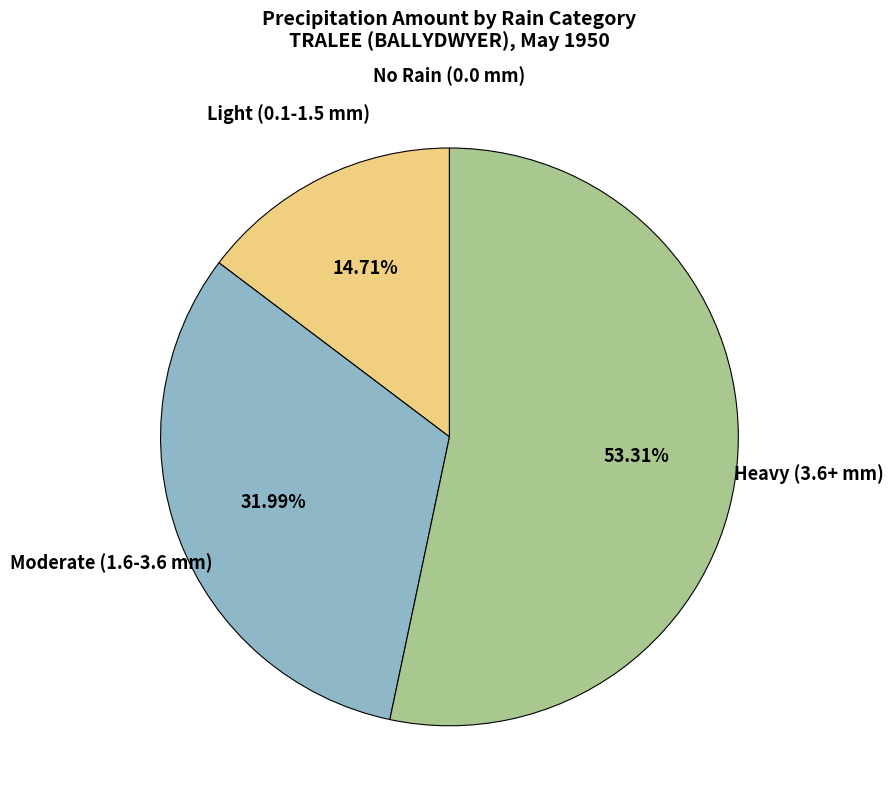

Approximately how many times larger is the value at Light (0.1-1.5 mm) compared to Moderate (1.6-3.6 mm)?

0.5